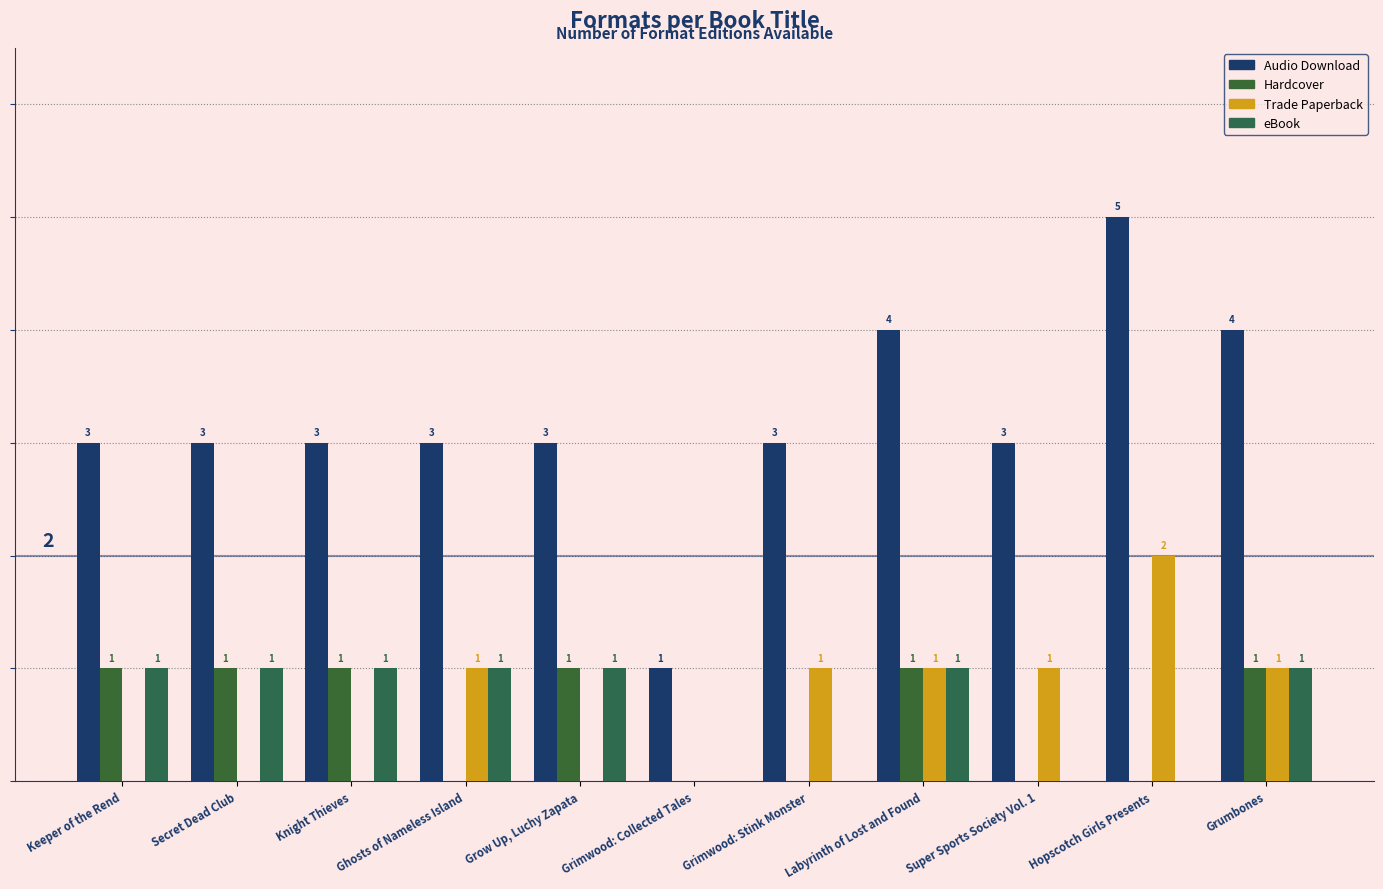

List the series in order of their peak value, lowest first.

Hardcover, eBook, Trade Paperback, Audio Download